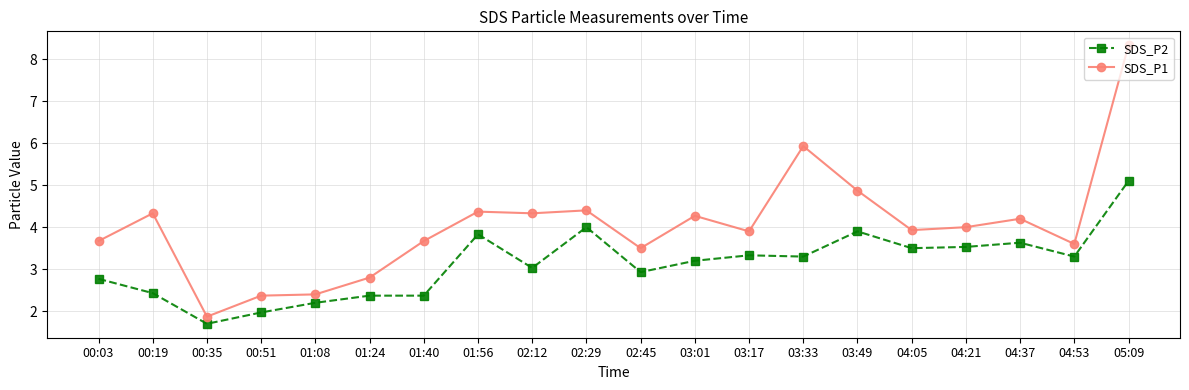

How many values in the SDS_P2 series are below 3?

8